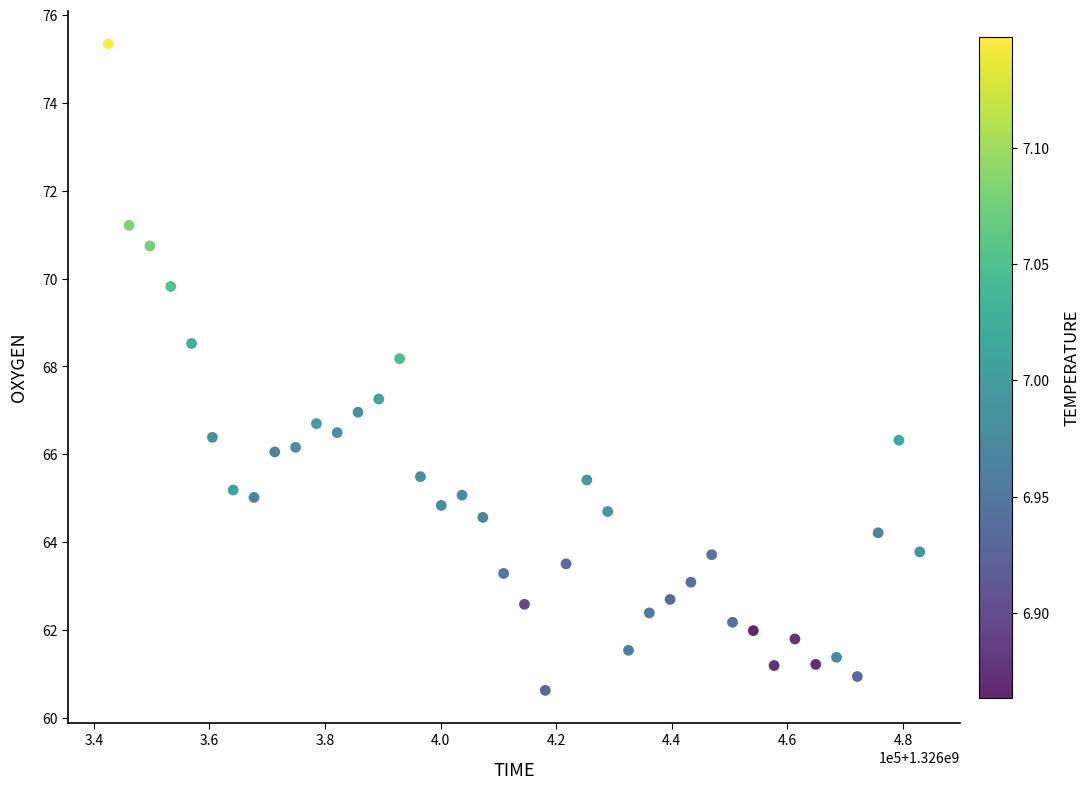

What is the range of Y values (max minus min)?

14.7